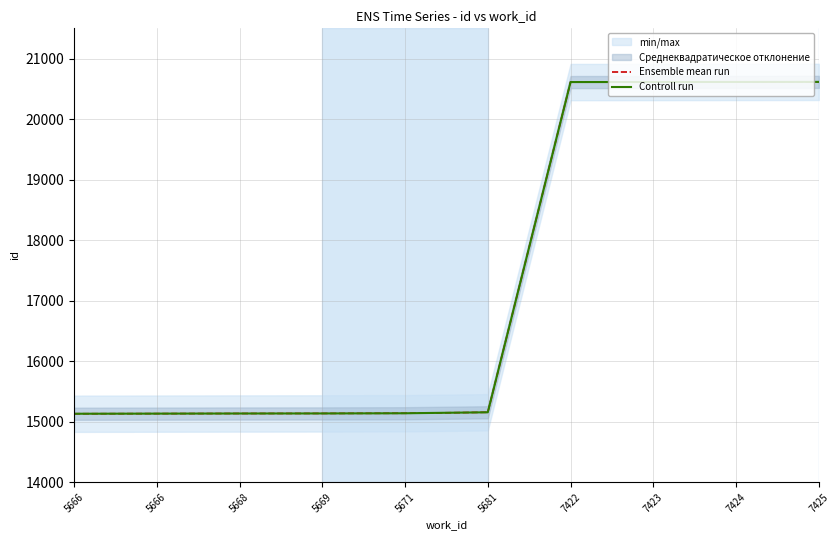

Which series has the largest range (max minus min)?

Ensemble mean run